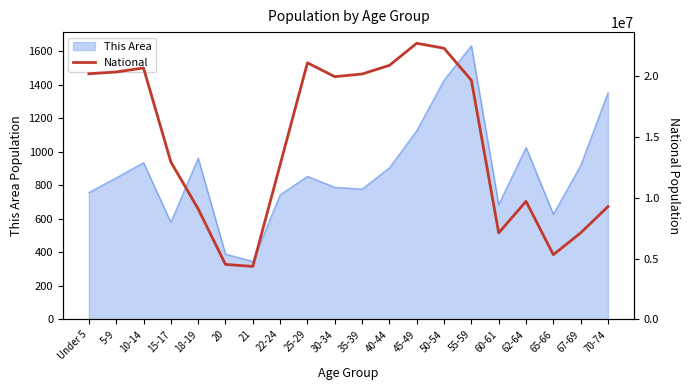

Does the chart have visible grid lines?

No